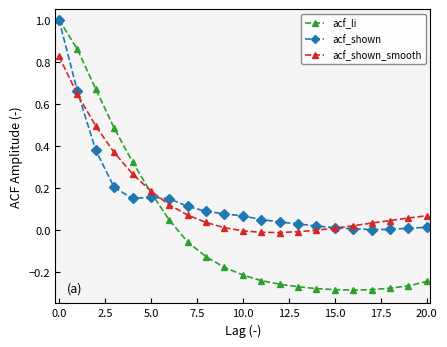

Which series has the widest spread of values?

acf_li